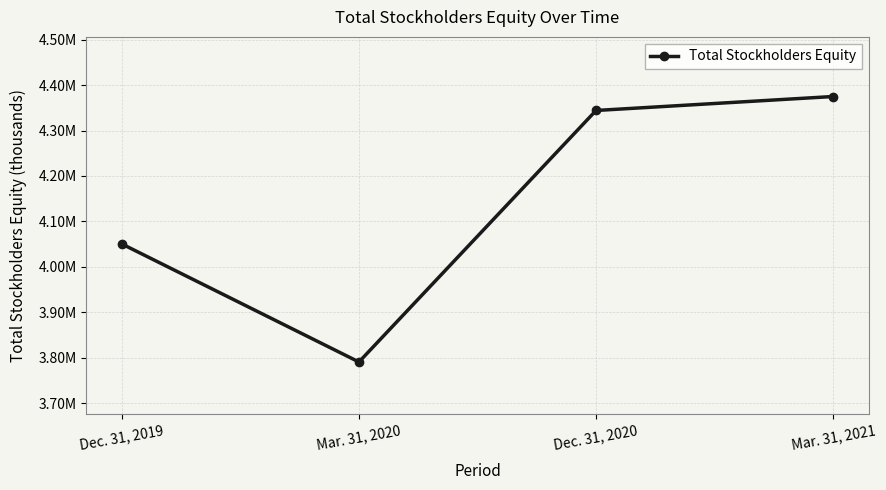

Does the chart have visible grid lines?

Yes